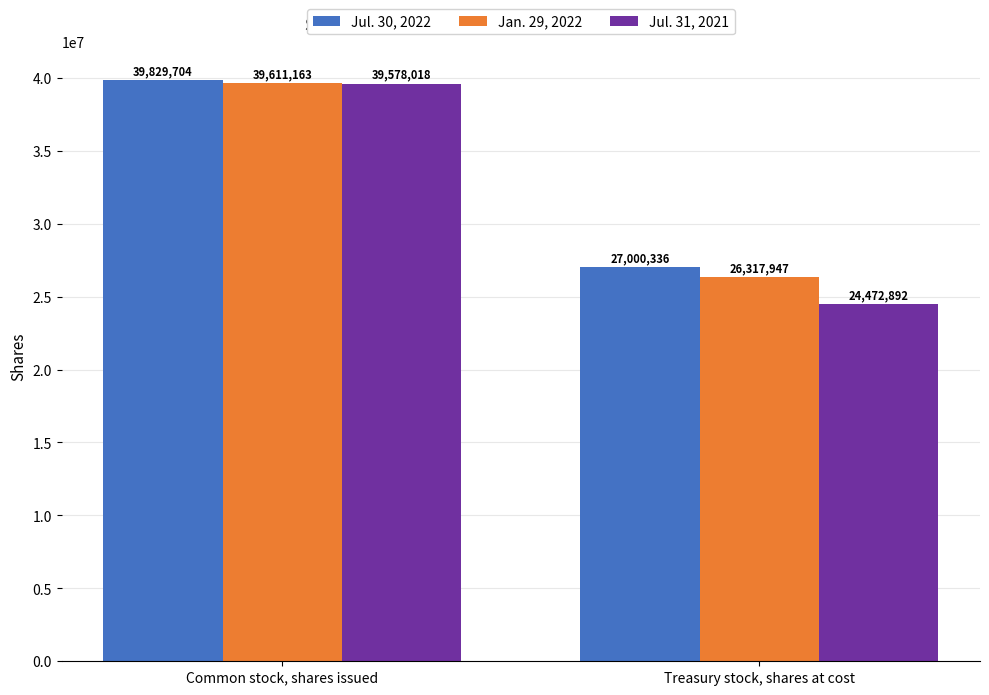

At how many categories does at least one series exceed 32039798?

1